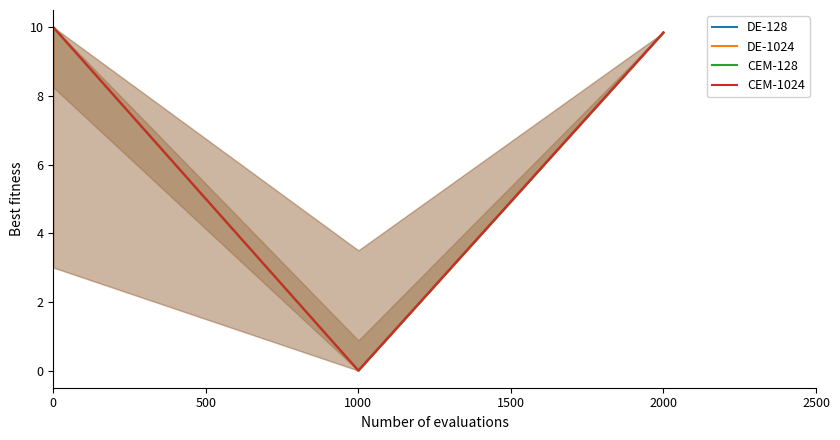

Is it true that CEM-1024 equals 10.0 at 0?

True